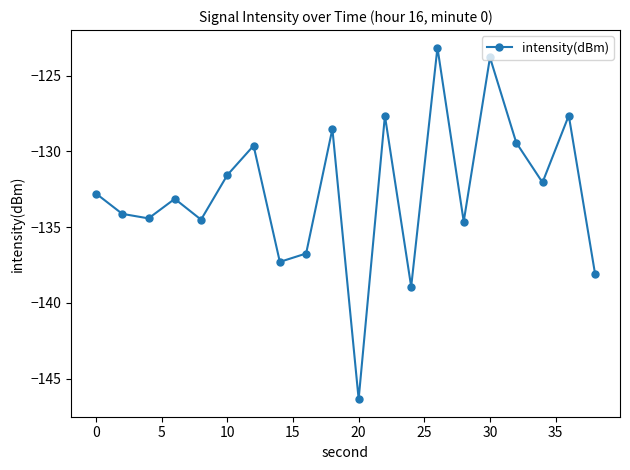

What is the difference between the maximum and minimum values?

23.2